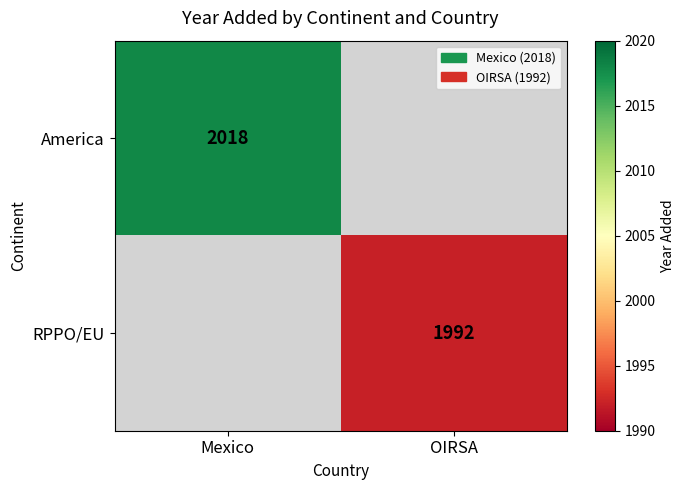

Is the value of RPPO/EU at OIRSA greater than the value of America at Mexico?

No